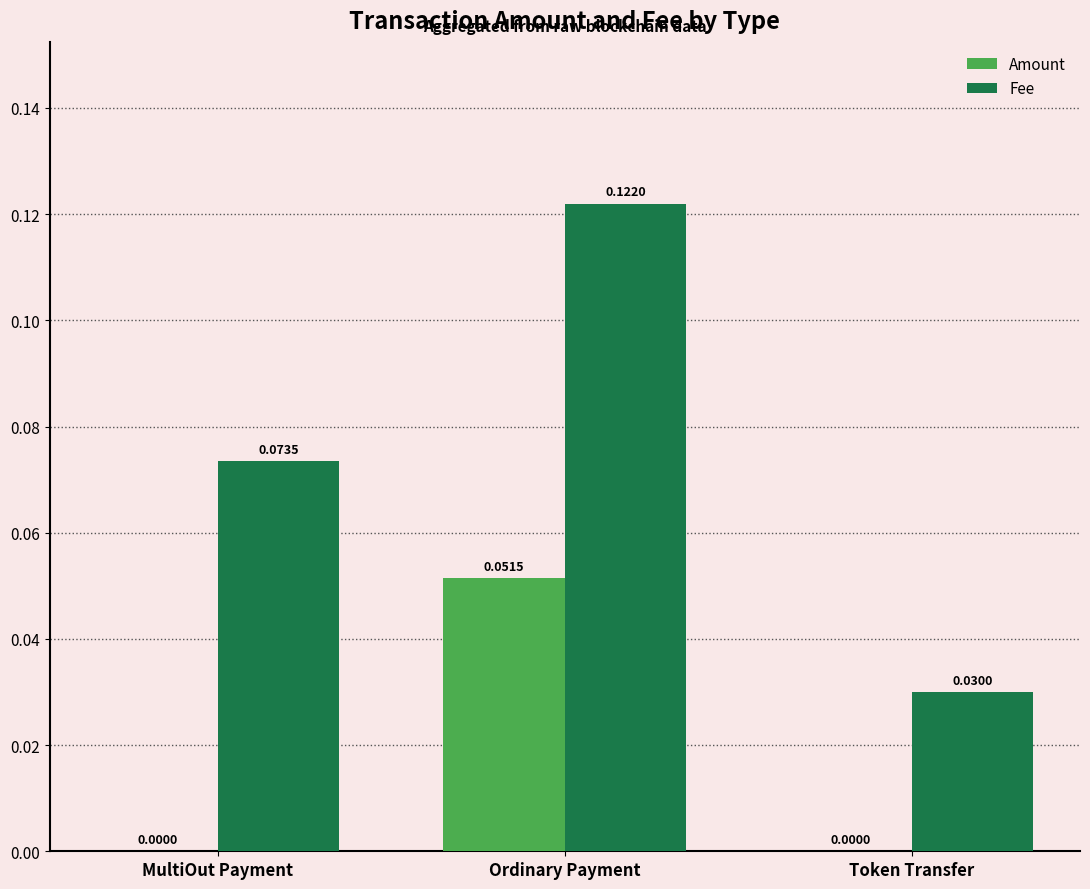

Which category has the highest value across all series?

Ordinary Payment